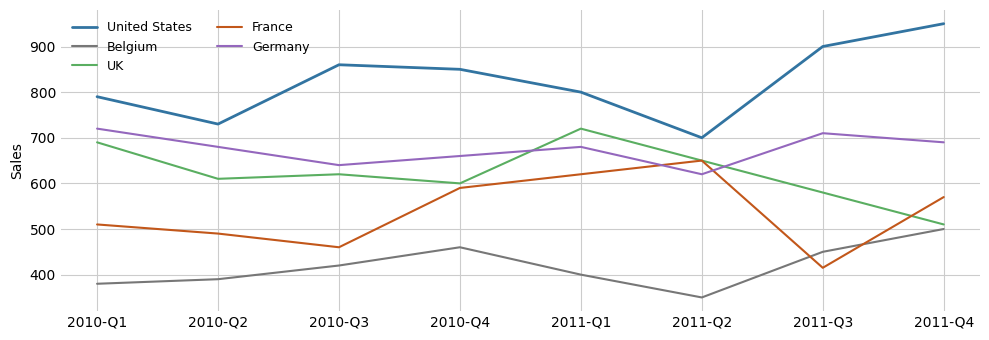

True or false: United States and Germany cross at least once.

False